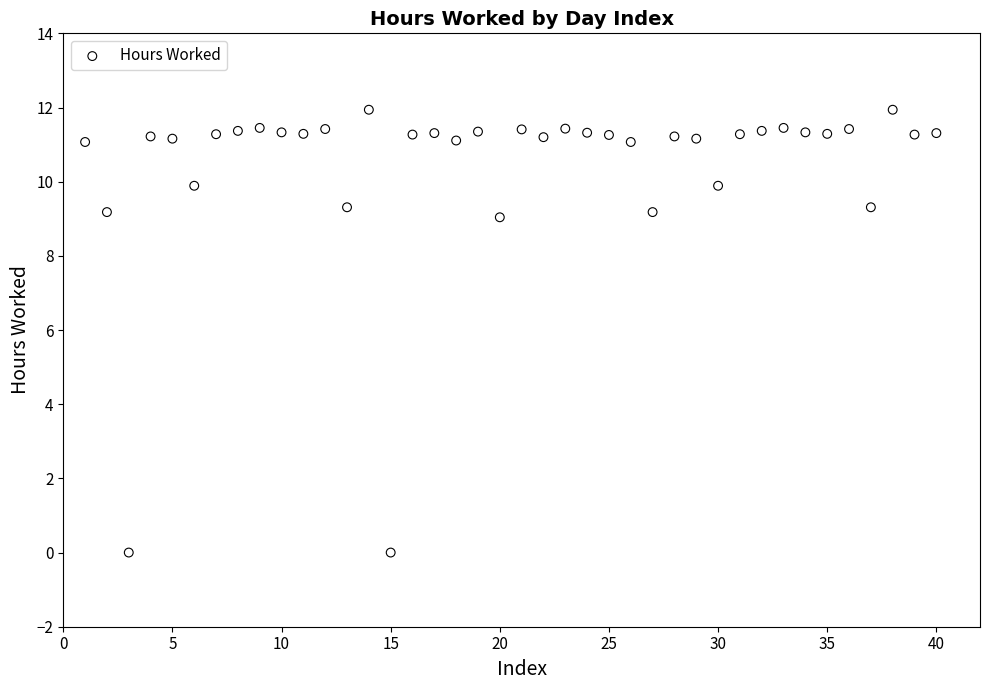

What is the range of Y values (max minus min)?

11.9